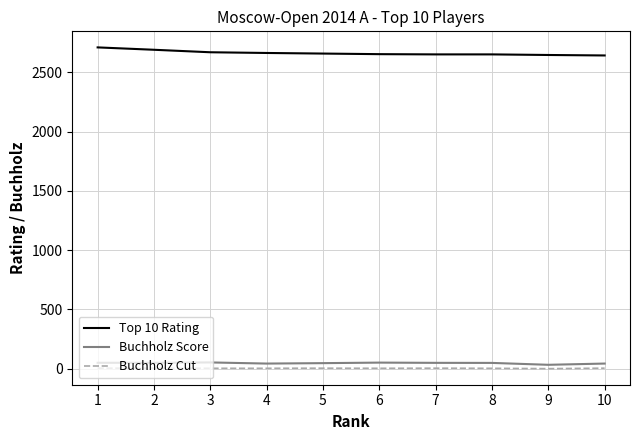

True or false: Buchholz Cut and Top 10 Rating intersect in this chart.

False